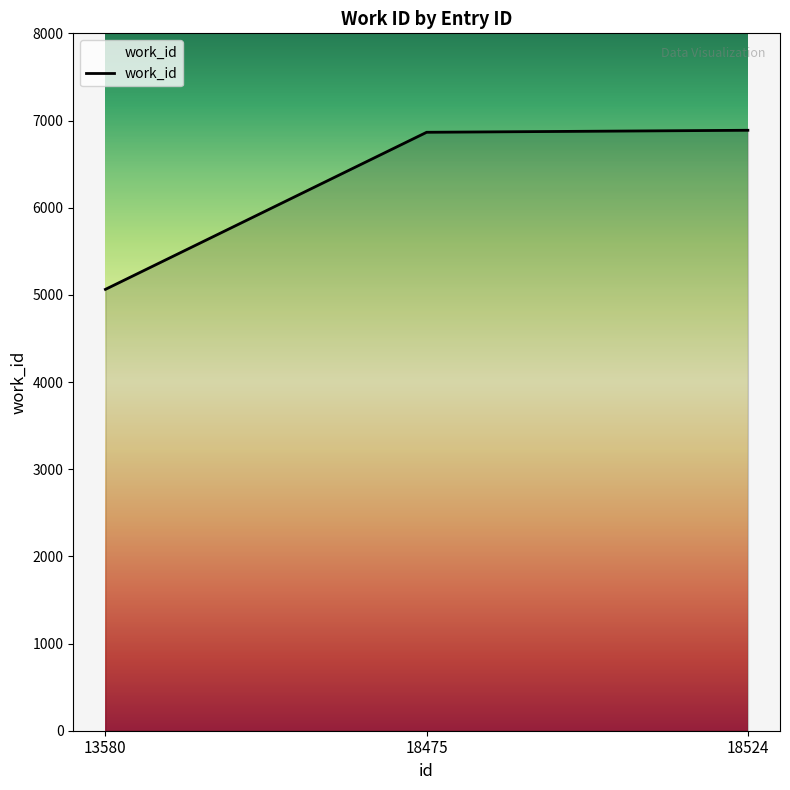

True or false: the data shows 6892 at 13580.

False